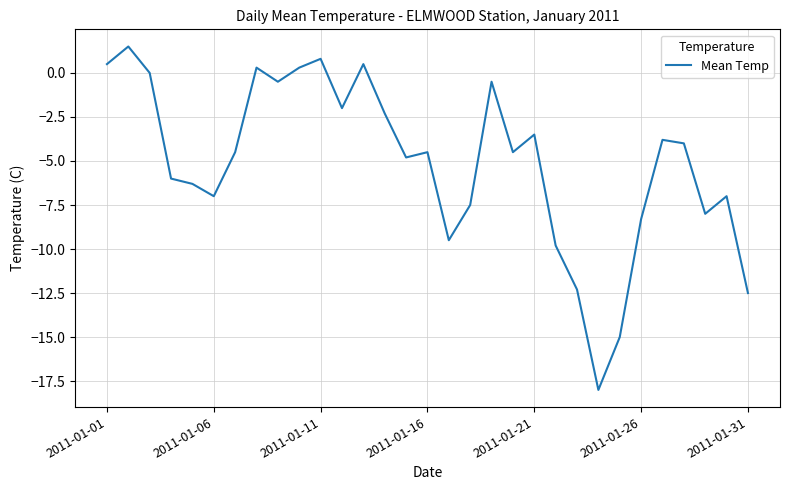

What is the maximum value shown in the chart?

1.5